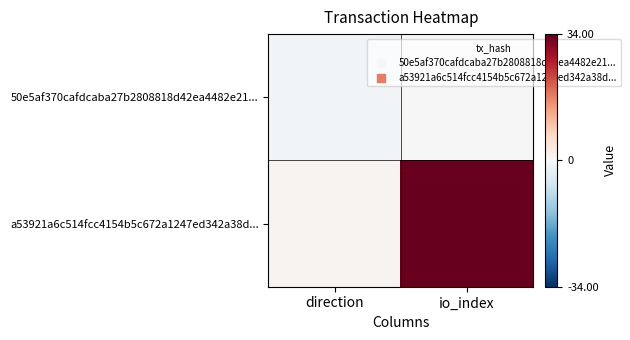

At which category is the sum across all series the highest?

io_index